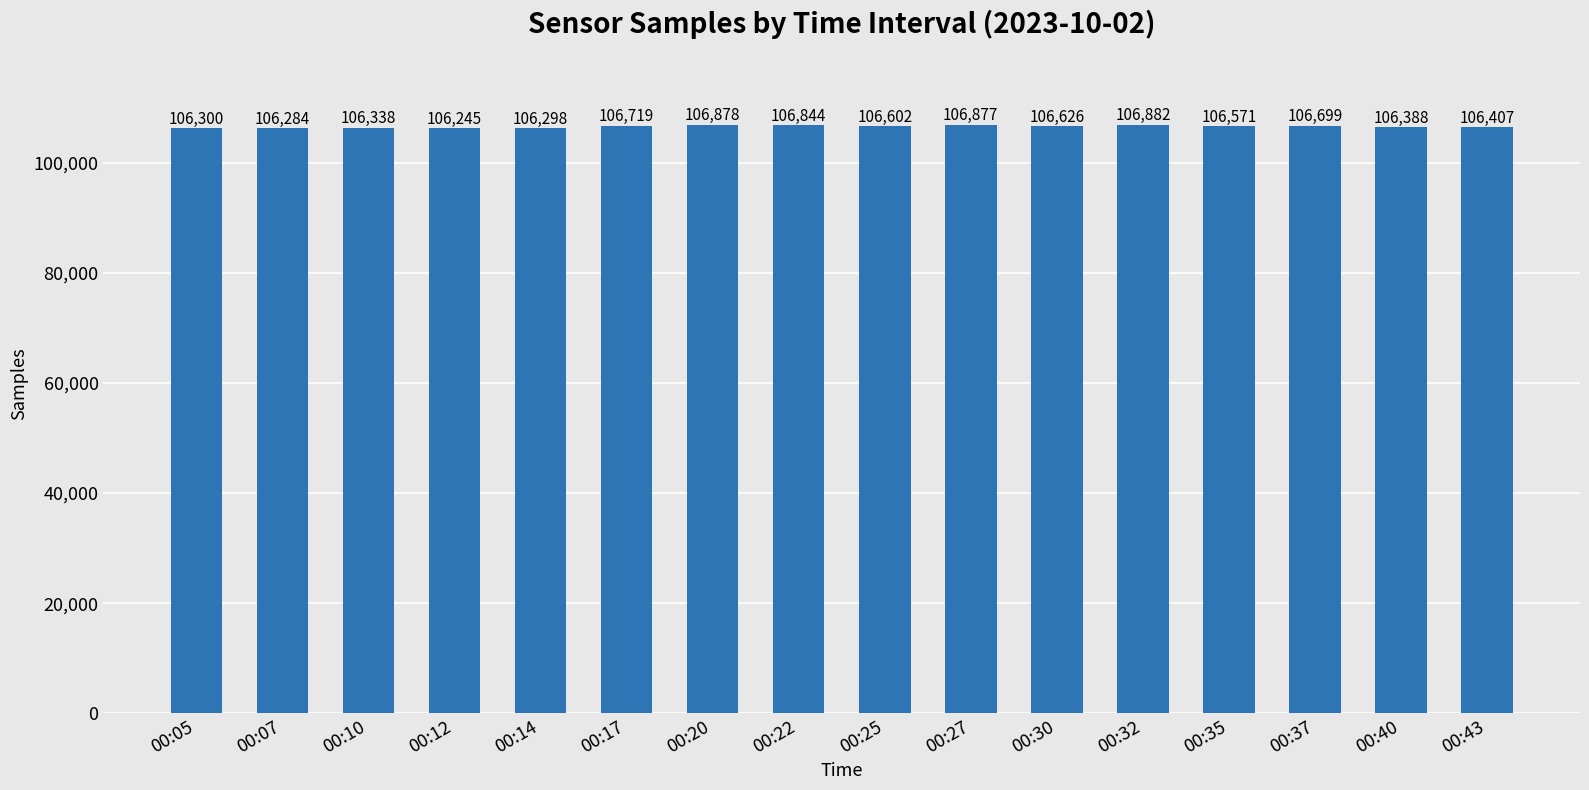

The value at 00:43 is 106407. True or false?

True